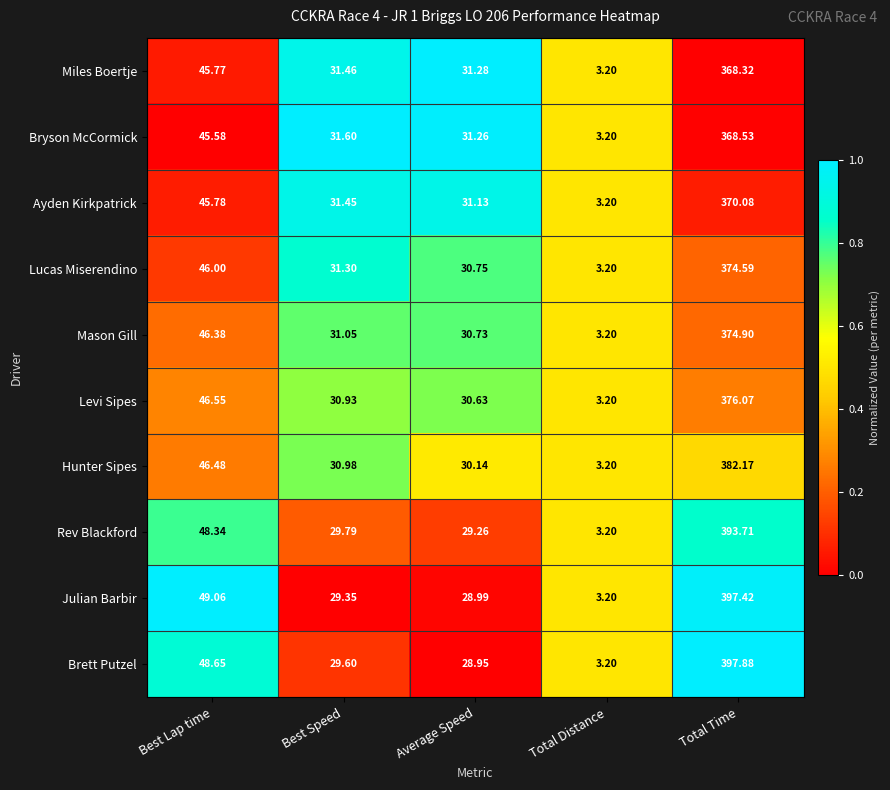

Which category has the highest value in the Levi Sipes series?

Total Time